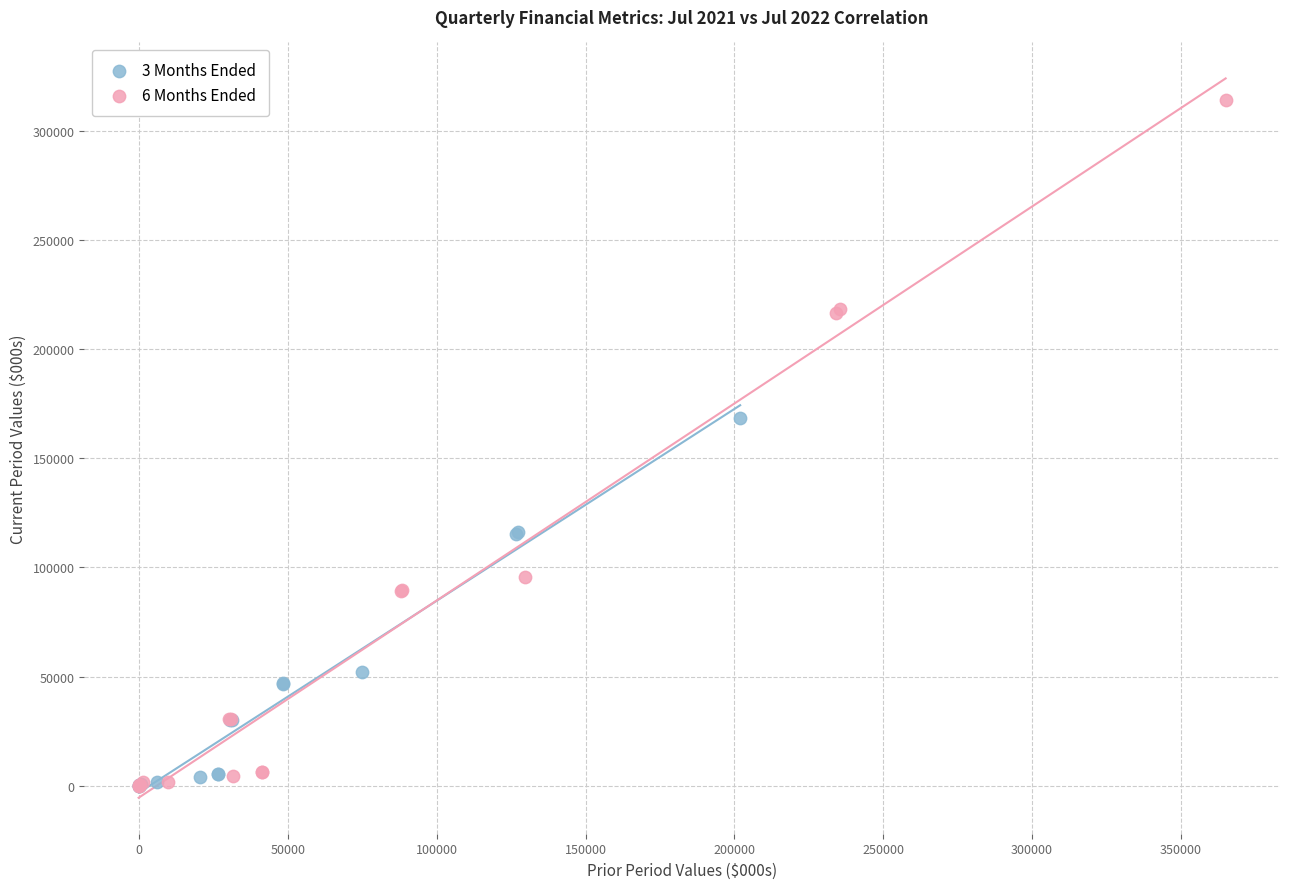

Which series contains the highest Y value?

6 Months Ended